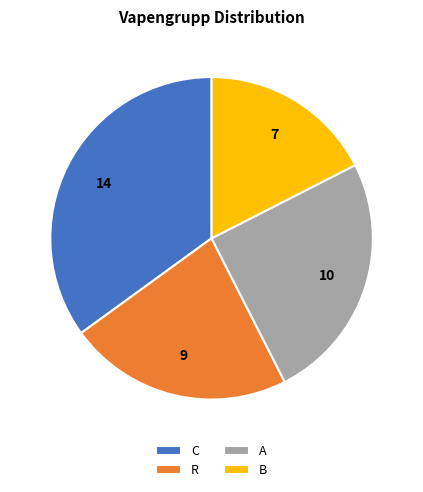

Rank the categories by value from highest to lowest.

C, A, R, B